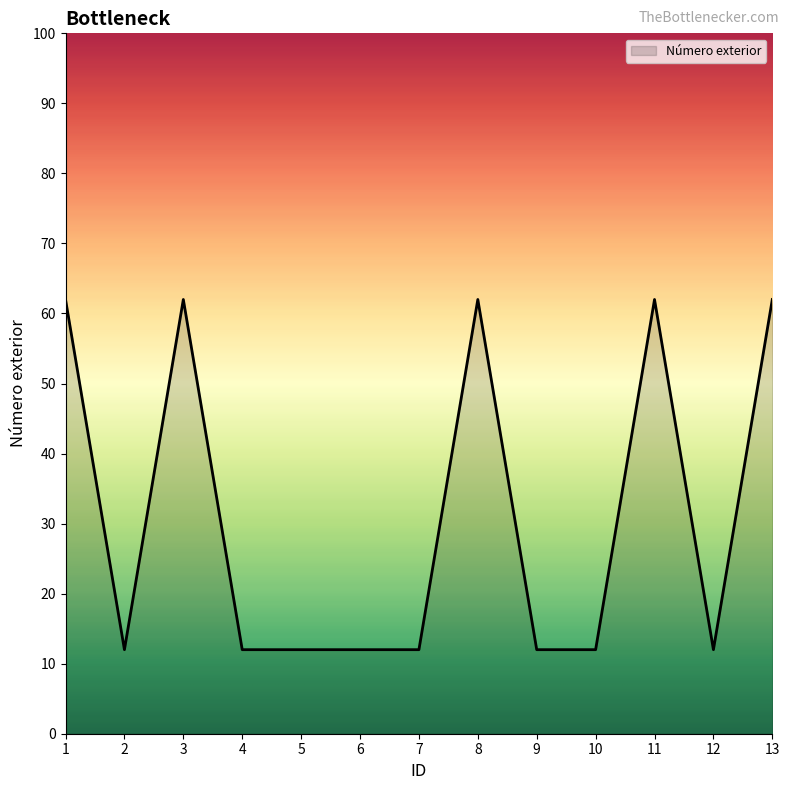

Is it true that the value at 9 is 12?

True